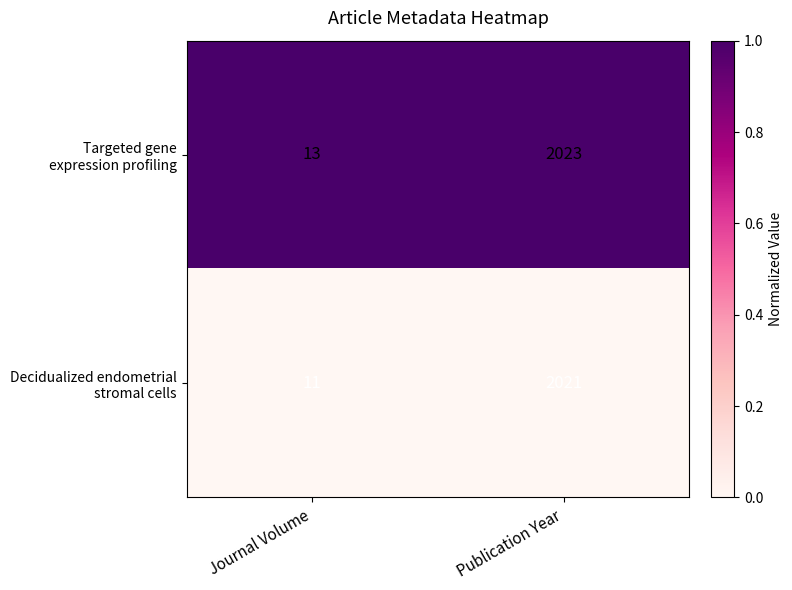

What is the maximum value shown in the chart?

2023